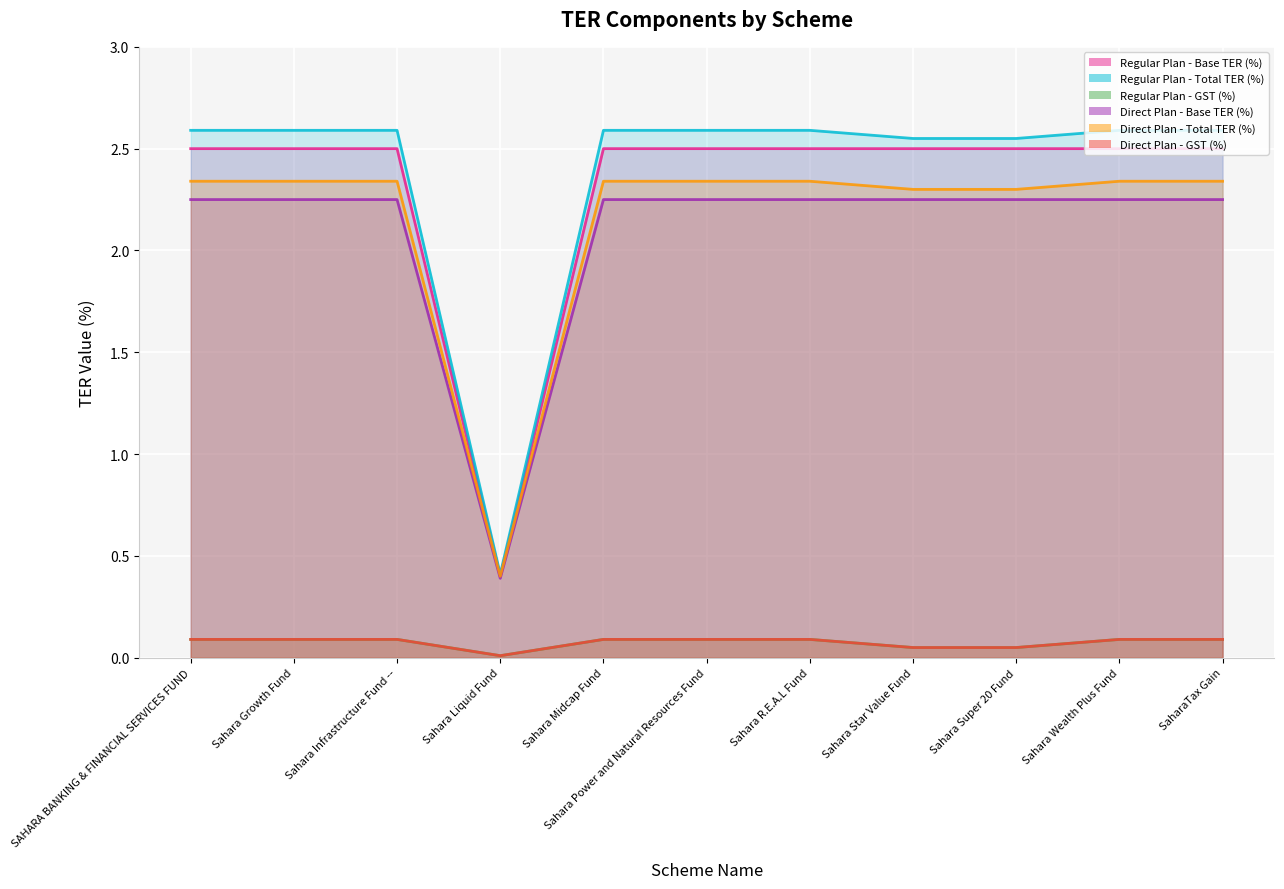

Reading left to right, transcribe all the data shown in this chart.

Regular Plan - Base TER (%): 2.5	2.5	2.5	0.4	2.5	2.5	2.5	2.5	2.5	2.5	2.5
Regular Plan - Total TER (%): 2.6	2.6	2.6	0.4	2.6	2.6	2.6	2.5	2.5	2.6	2.6
Regular Plan - GST (%): 0.1	0.1	0.1	0.0	0.1	0.1	0.1	0.1	0.1	0.1	0.1
Direct Plan - Base TER (%): 2.2	2.2	2.2	0.4	2.2	2.2	2.2	2.2	2.2	2.2	2.2
Direct Plan - Total TER (%): 2.3	2.3	2.3	0.4	2.3	2.3	2.3	2.3	2.3	2.3	2.3
Direct Plan - GST (%): 0.1	0.1	0.1	0.0	0.1	0.1	0.1	0.1	0.1	0.1	0.1